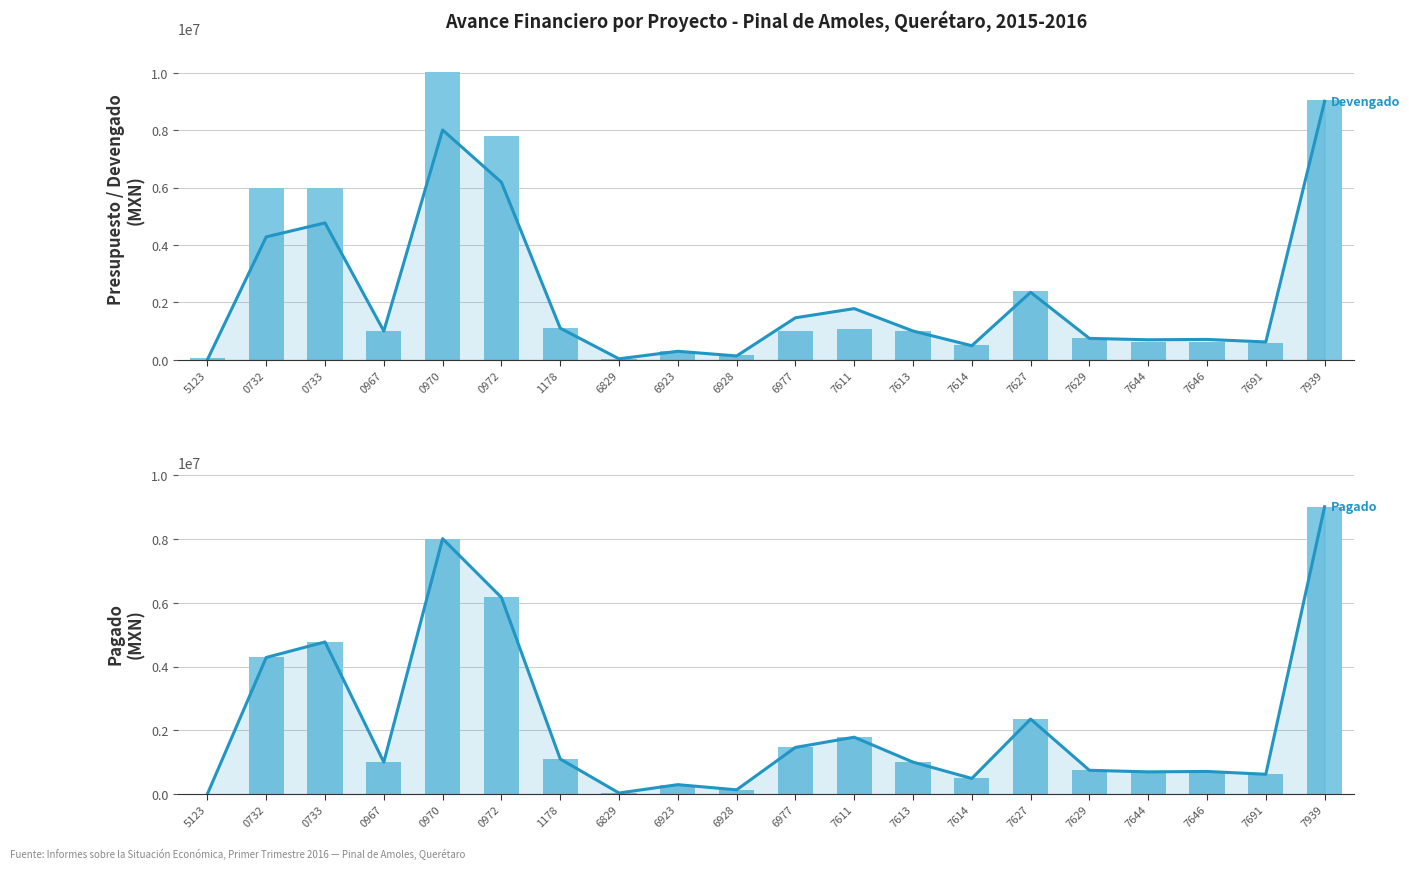

What is the total value across all series at 6928?

540600.0